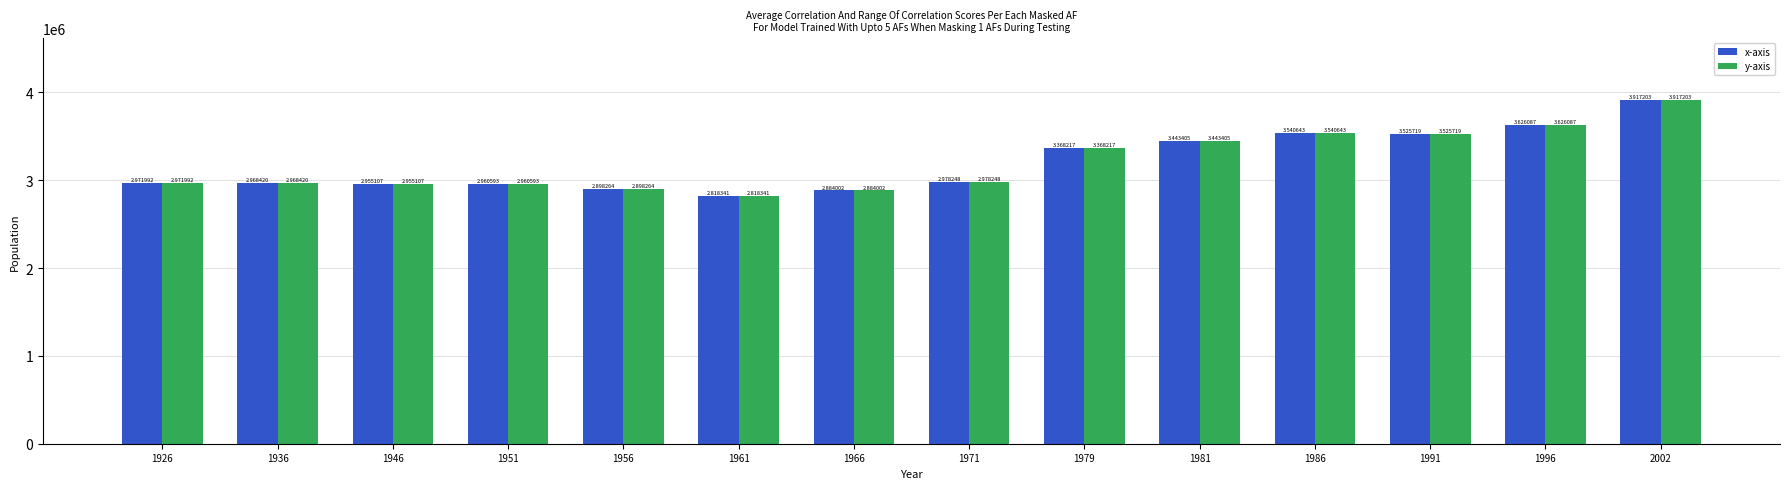

Does the chart contain stacked bars?

No